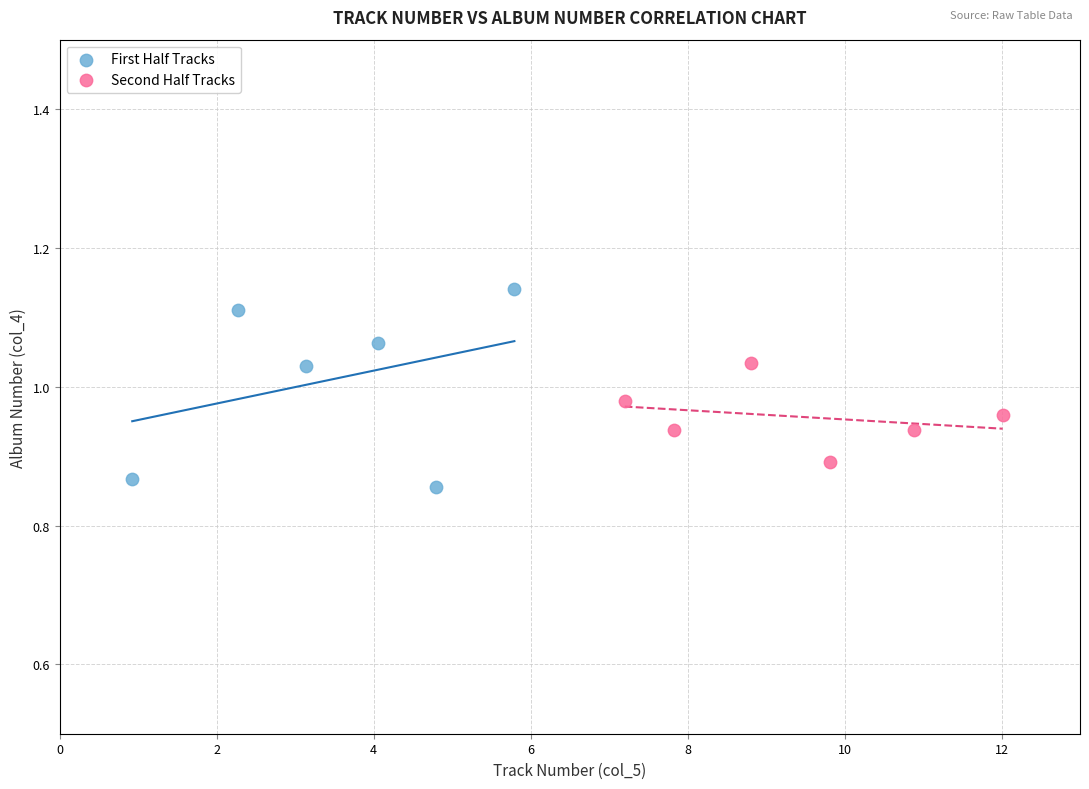

What are all the series names shown in the legend?

First Half Tracks, Second Half Tracks